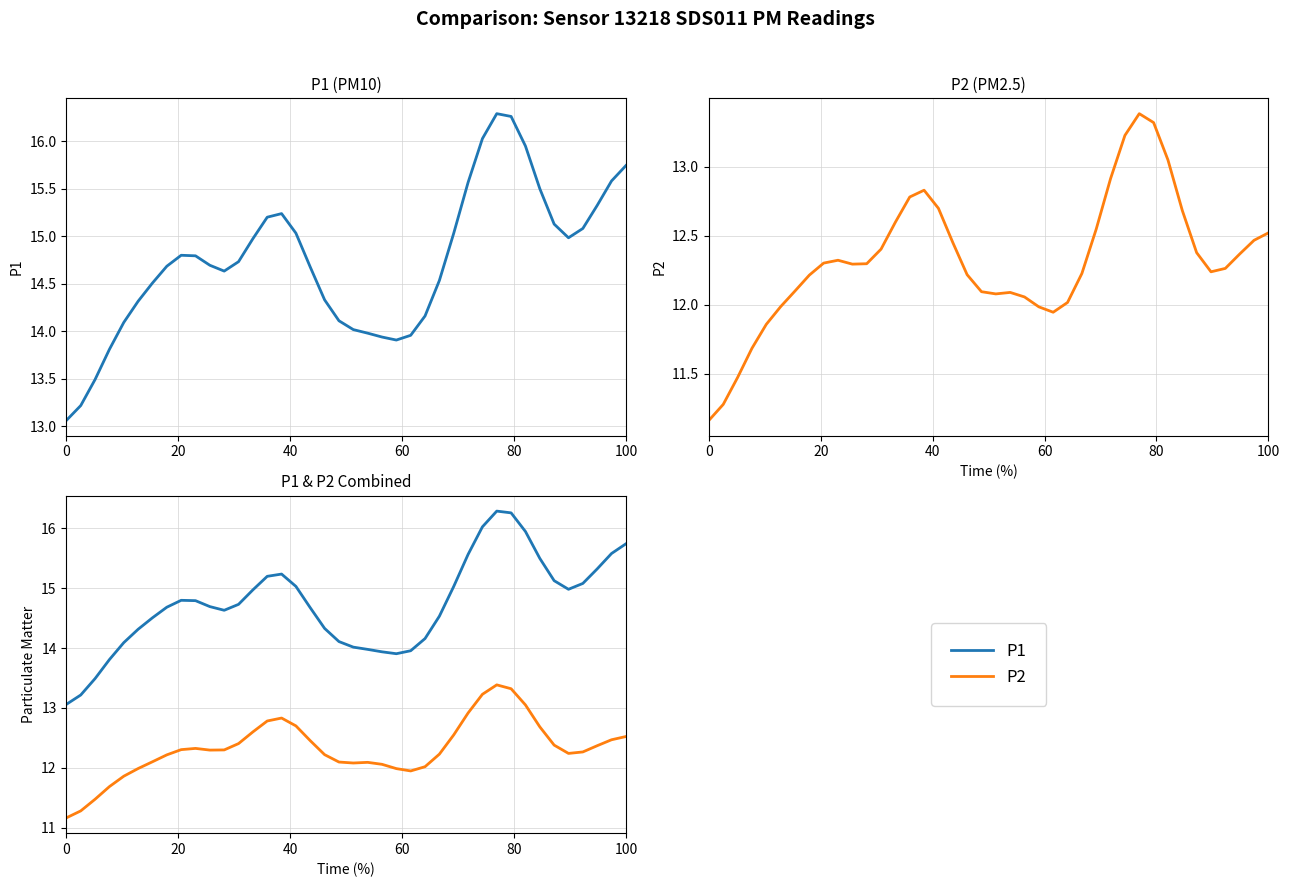

Rank the series at 33 from highest to lowest value.

P1, P2